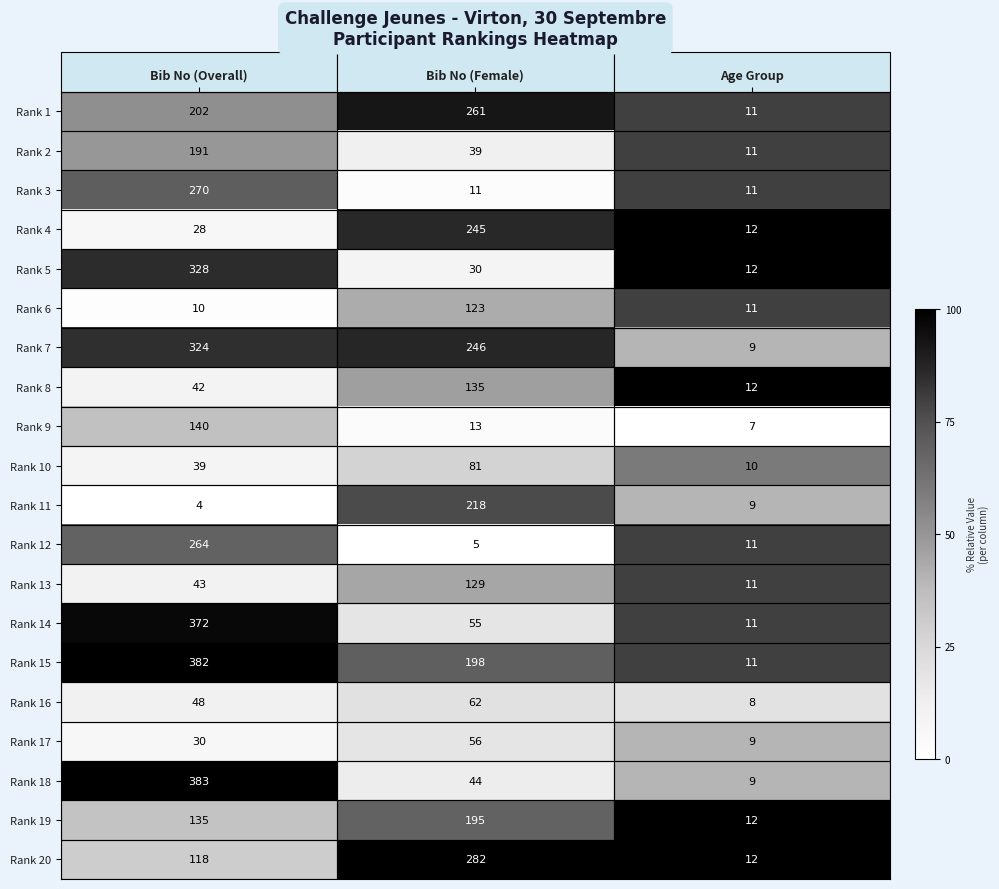

What is the difference between the maximum and second lowest values in the Rank 16 series?

14